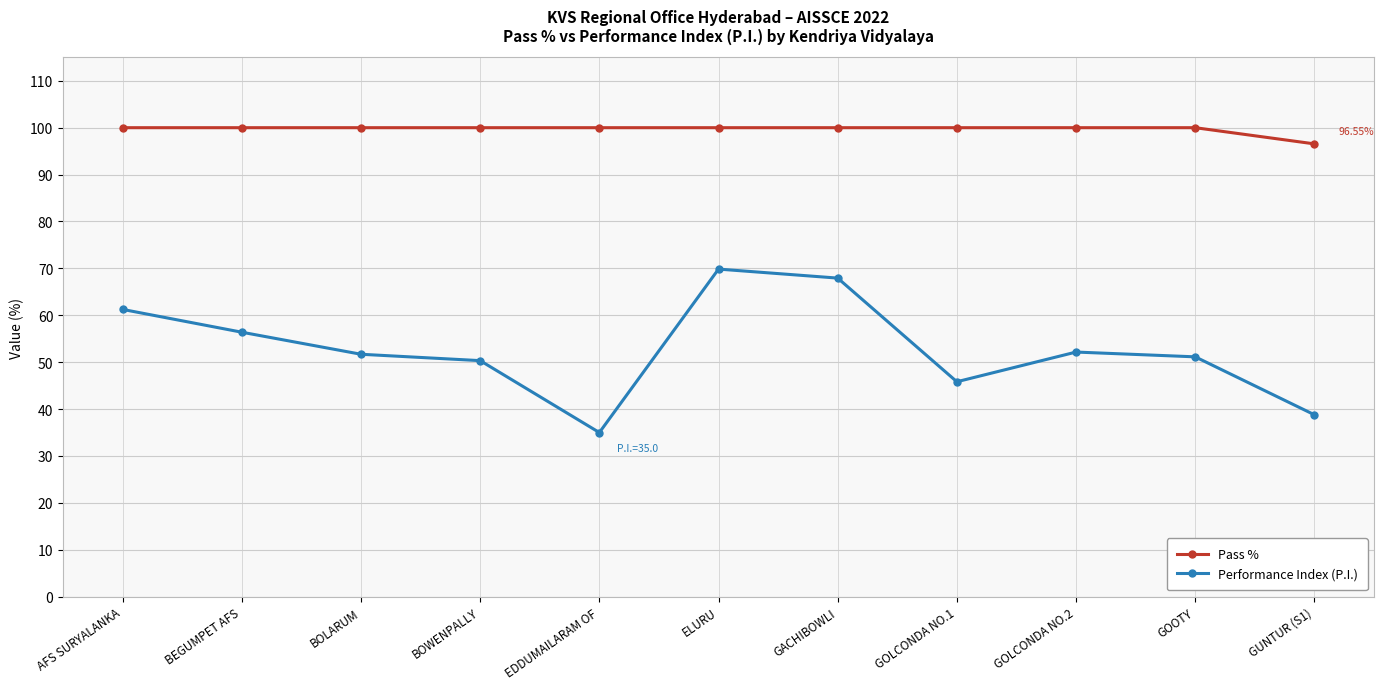

What is the spread (max minus min) of values at BEGUMPET AFS?

43.6